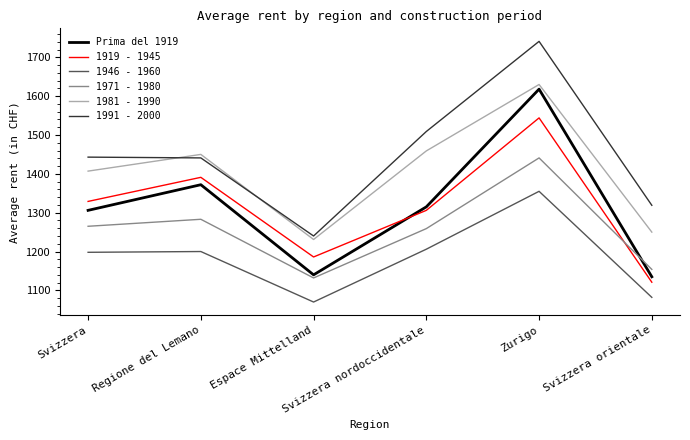

True or false: 1946 - 1960 and 1971 - 1980 intersect in this chart.

False